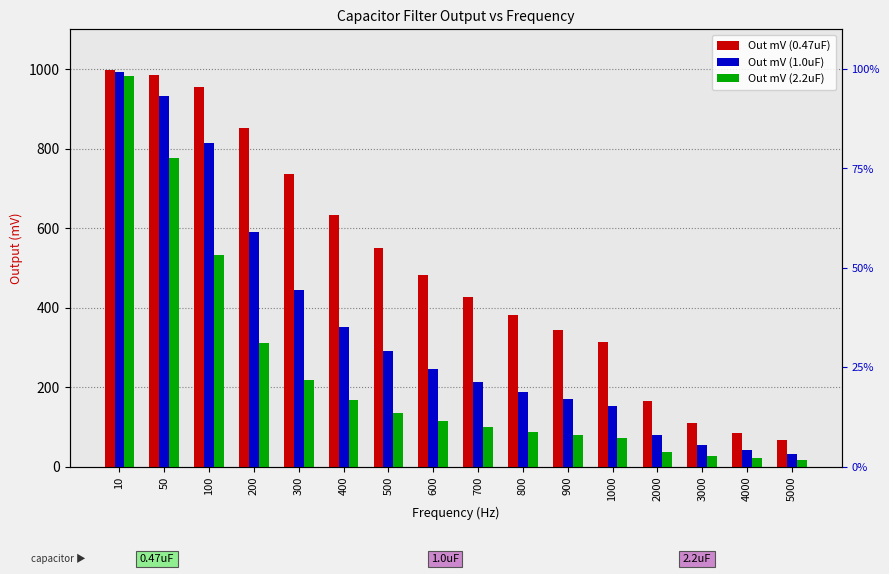

Rank the series by their maximum value, from highest to lowest.

Out mV (0.47uF), Out mV (1.0uF), Out mV (2.2uF)